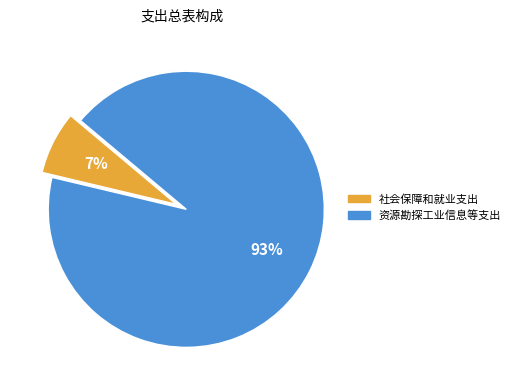

Which slice is the largest?

资源勘探工业信息等支出